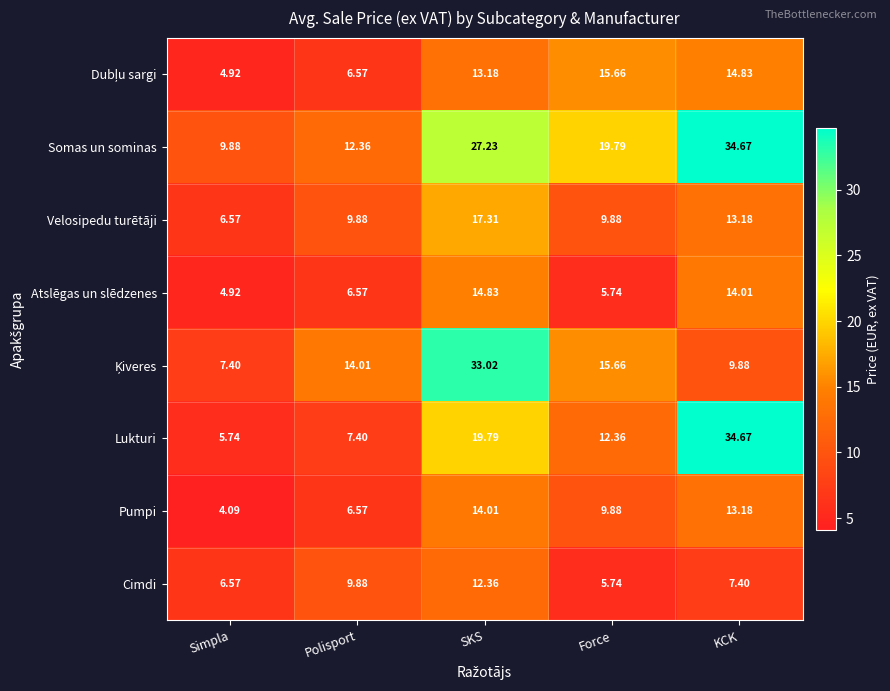

At which category is the sum across all series the highest?

SKS